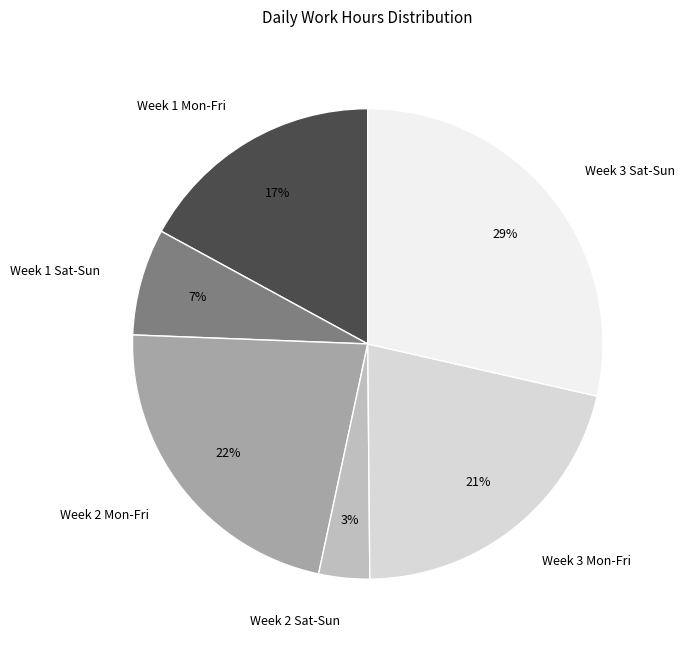

Count the number of slices in the pie.

6